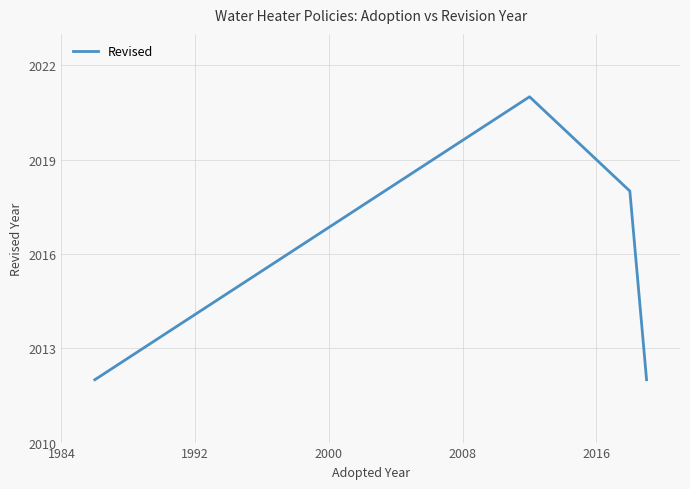

What is the average value?

2016